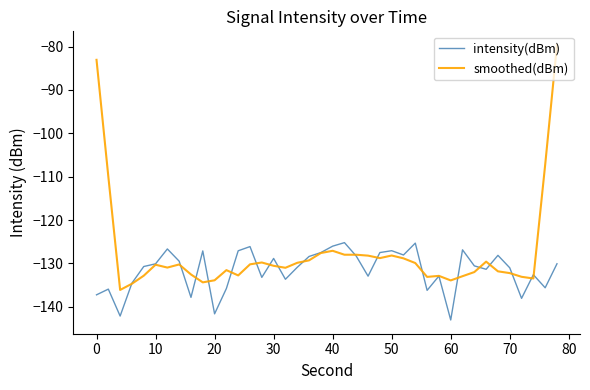

Which series has the largest total across all categories?

smoothed(dBm)